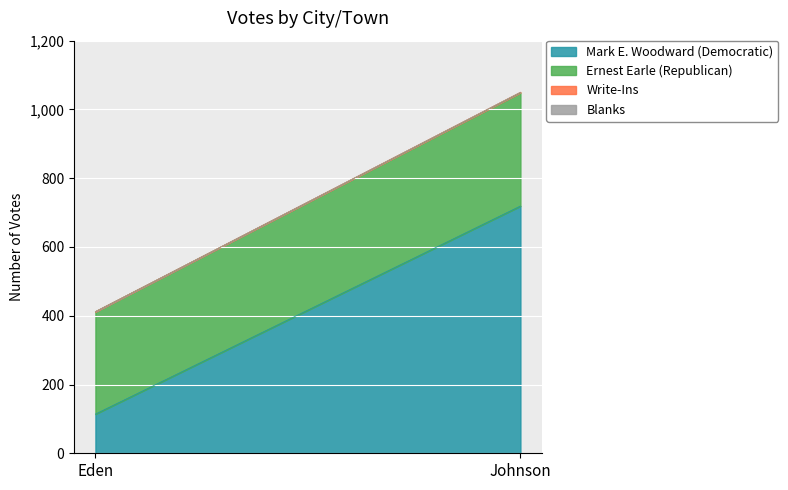

What is the value of the Write-Ins point at the 2nd from the left?

1